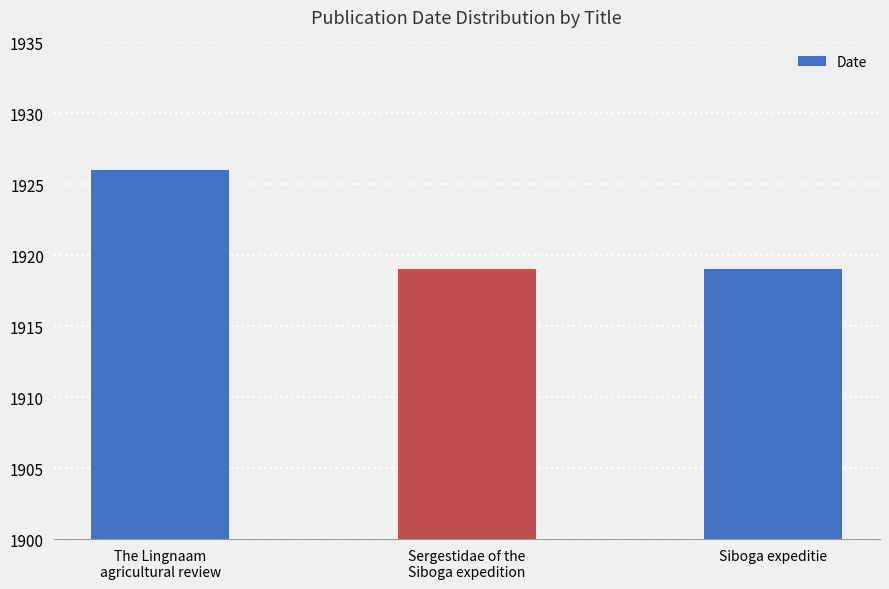

The chart shows a value of 1926 at The Lingnaam
agricultural review. True or false?

True